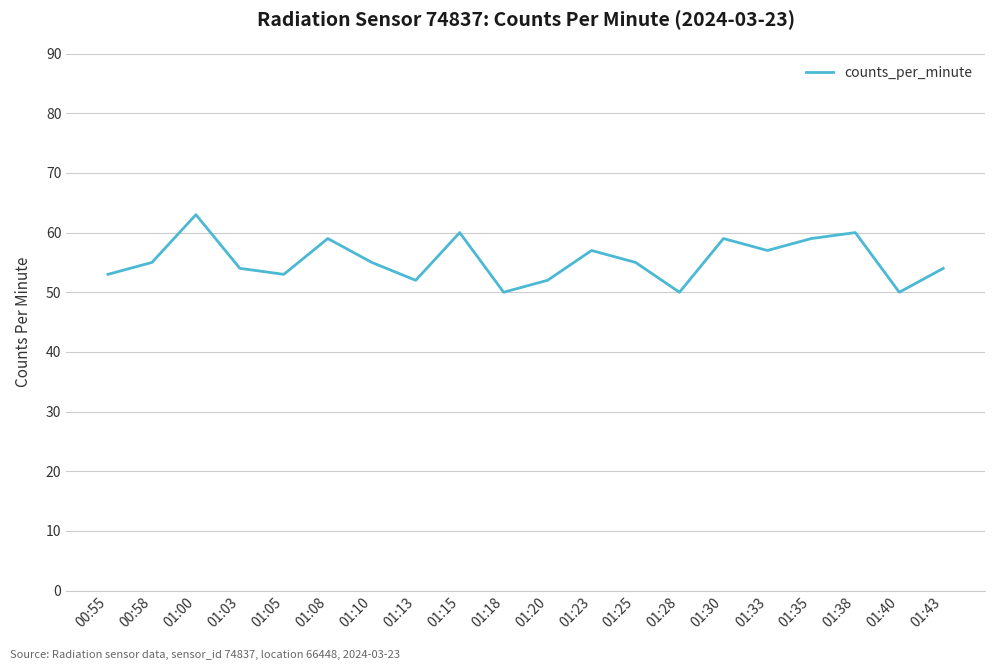

Reading left to right, list all the values displayed in this chart.

00:55=53	00:58=55	01:00=63	01:03=54	01:05=53	01:08=59	01:10=55	01:13=52	01:15=60	01:18=50	01:20=52	01:23=57	01:25=55	01:28=50	01:30=59	01:33=57	01:35=59	01:38=60	01:40=50	01:43=54